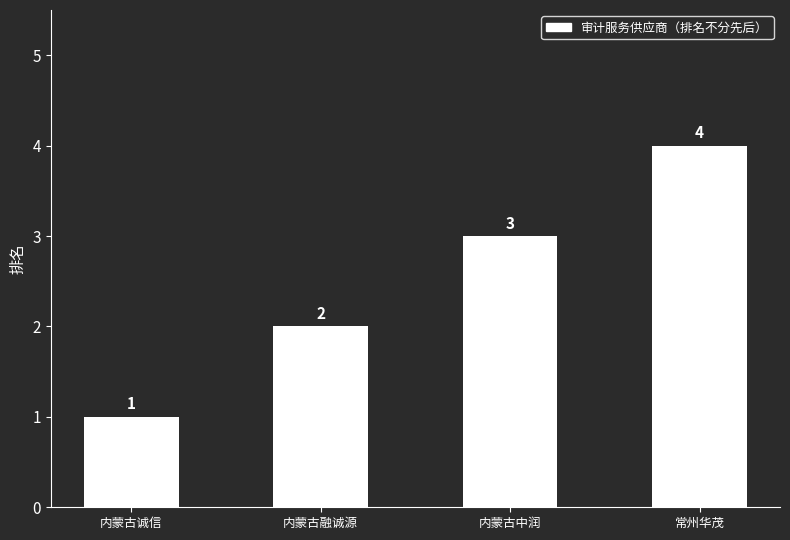

How many values are between 2 and 4?

3